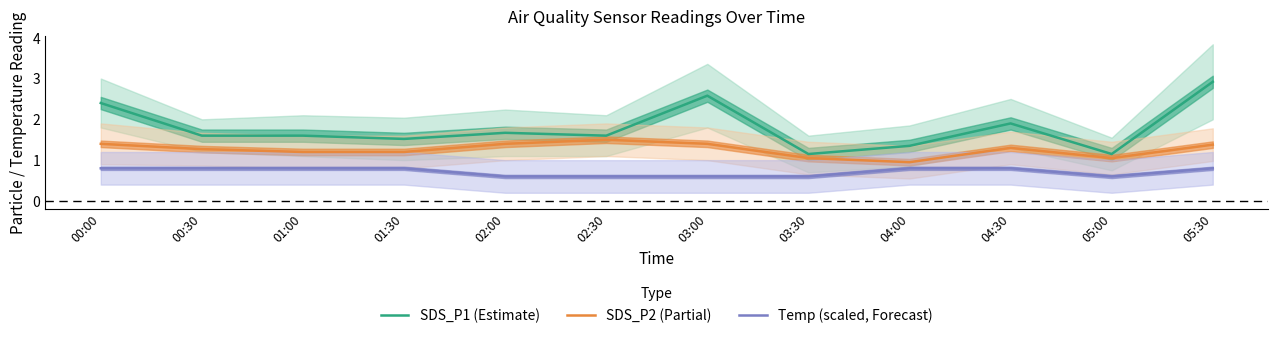

True or false: Temp (scaled, Forecast) and SDS_P2 (Partial) intersect in this chart.

False